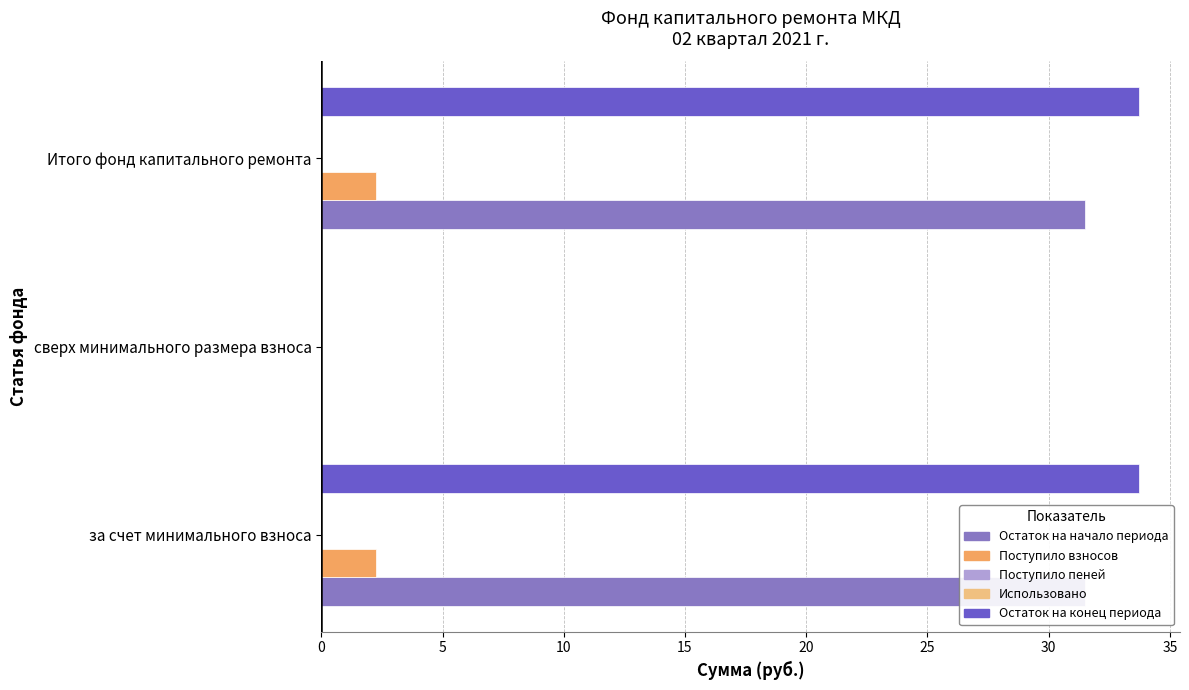

True or false: Поступило пеней has a value of 0.2 at 10.

False